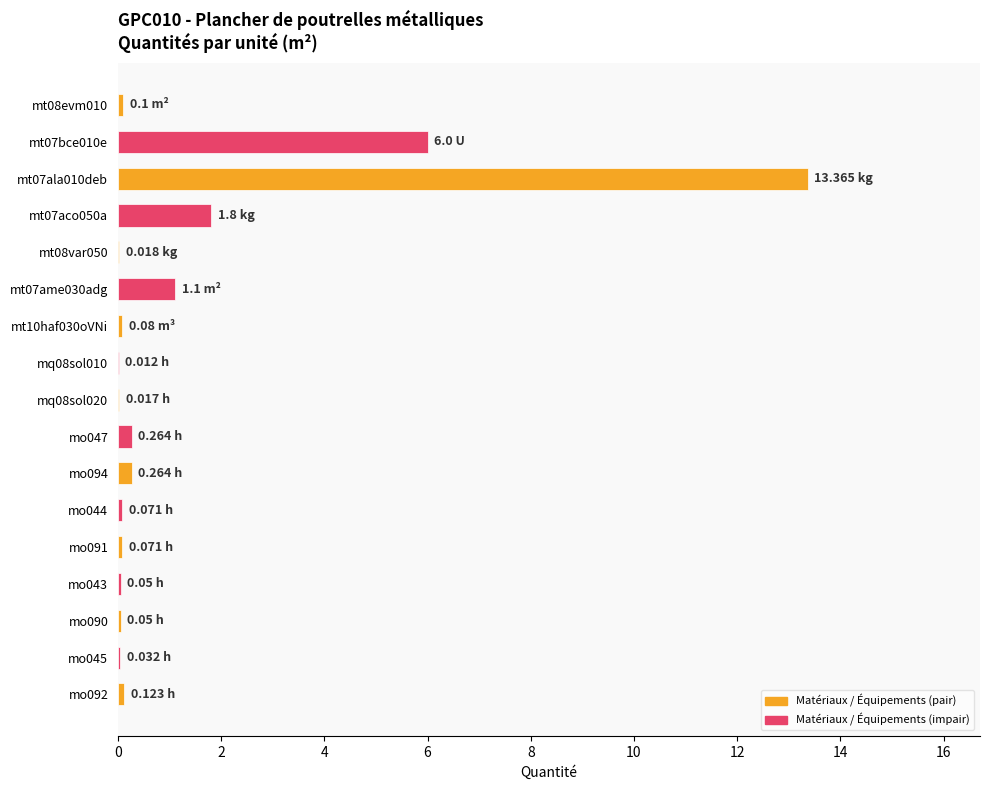

What is the sum of all values?

23.4